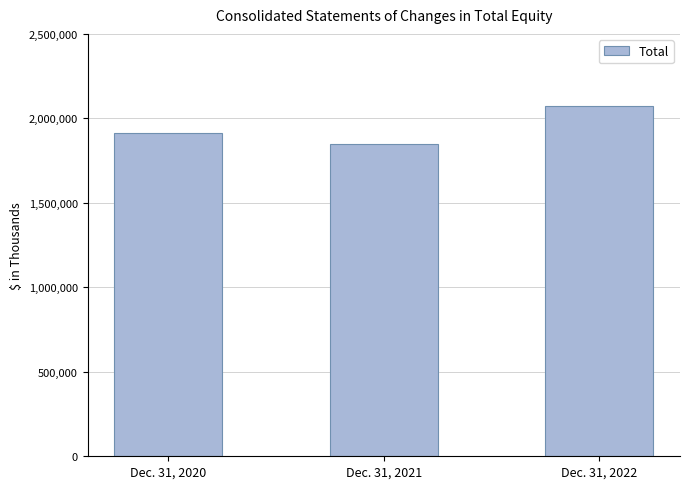

What is the greatest value displayed?

2072797